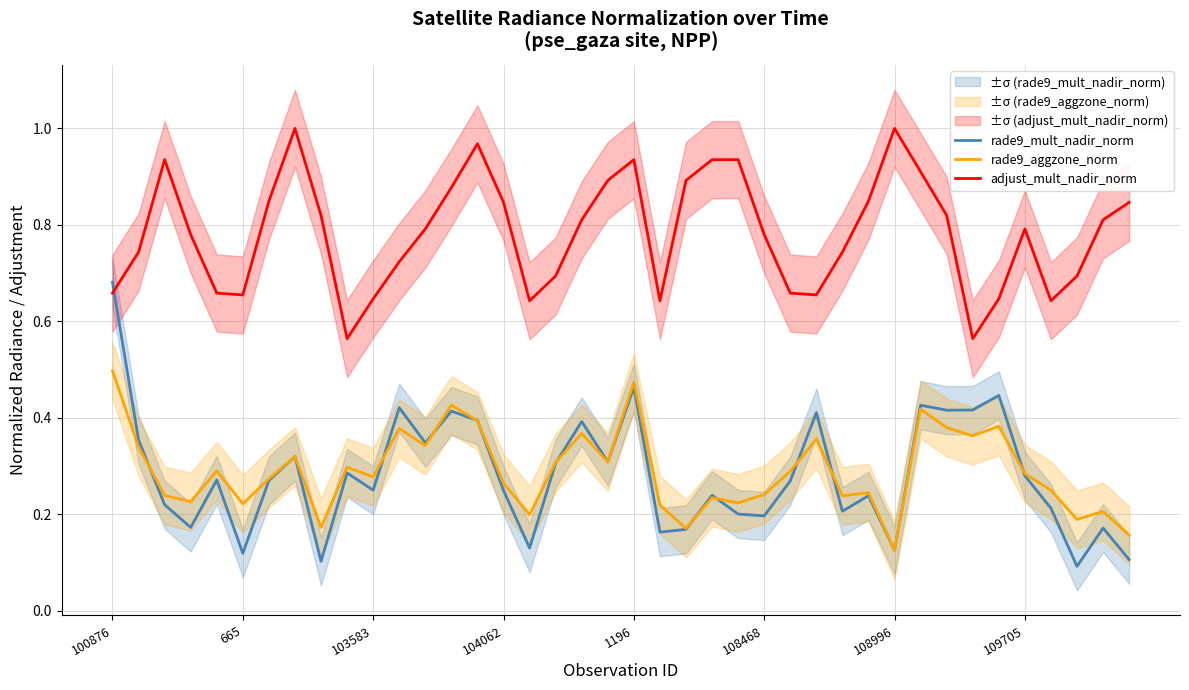

What position from the right is 38?

2